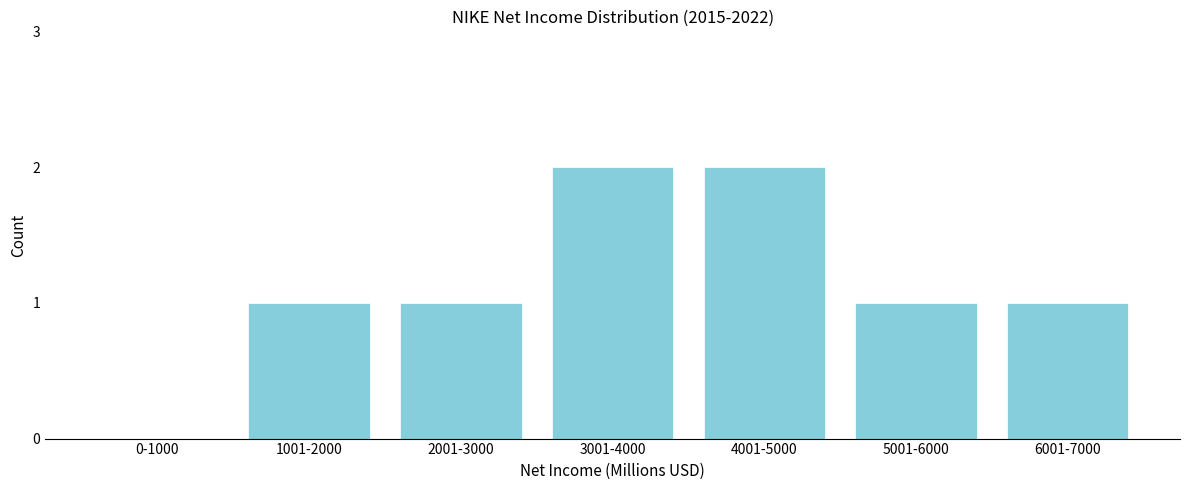

Reading right to left, extract all data points from this chart.

6001-7000=1	5001-6000=1	4001-5000=2	3001-4000=2	2001-3000=1	1001-2000=1	0-1000=0